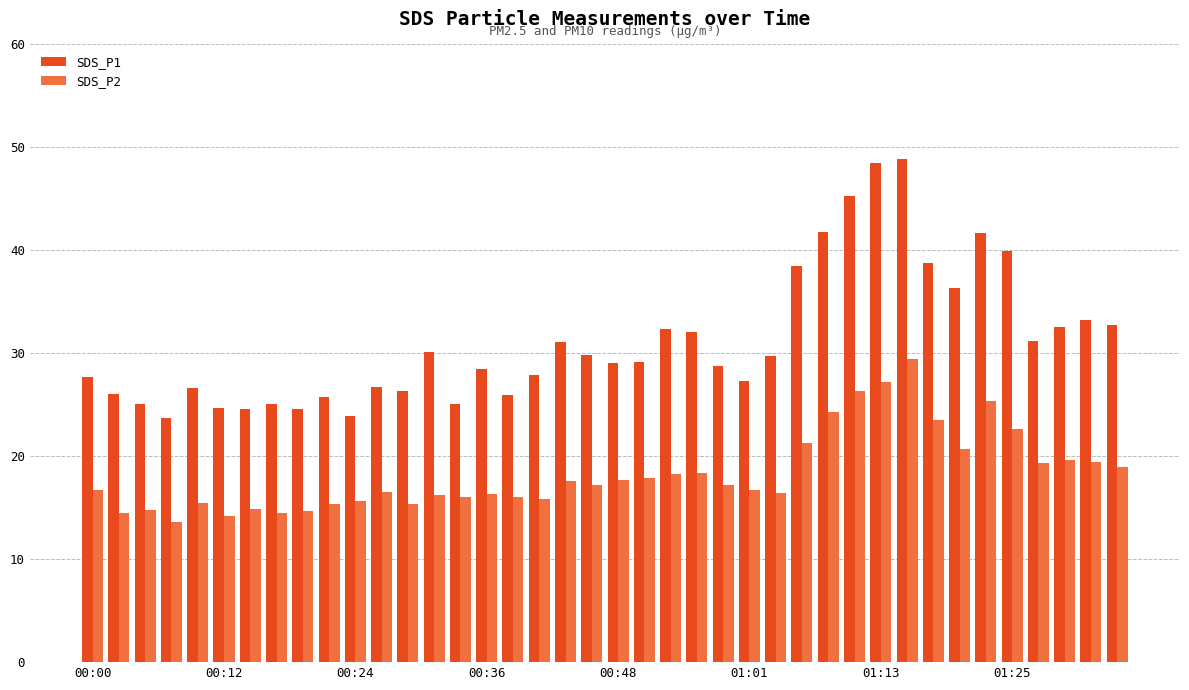

What is the highest value of the SDS_P1 series?

48.8